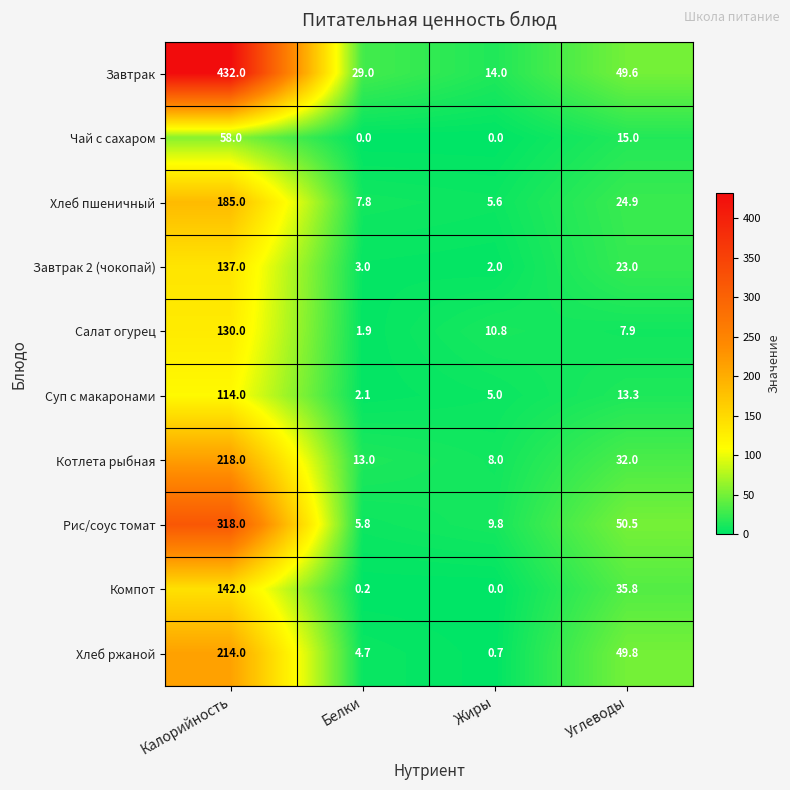

What is the lowest value of the Суп с макаронами series?

2.1